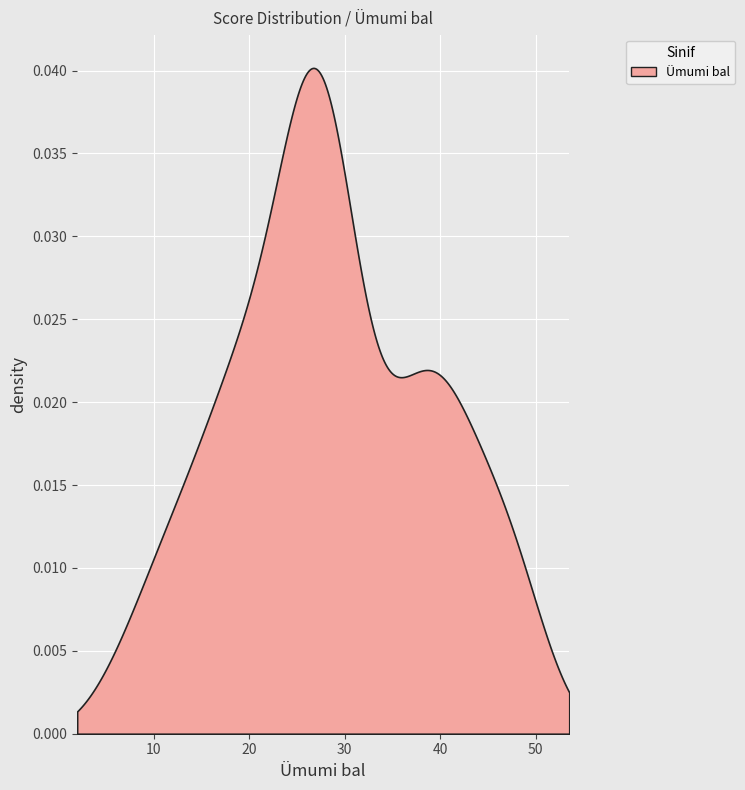

Does the chart display data point markers on the line(s)?

No